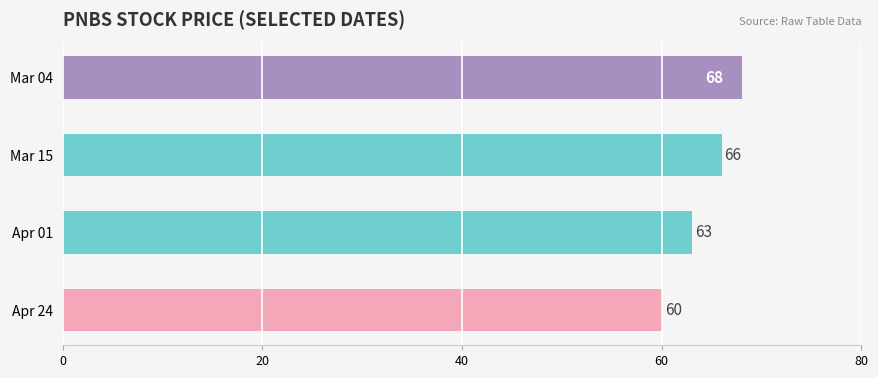

Rank the categories by value from lowest to highest.

Apr 24, Apr 01, Mar 15, Mar 04